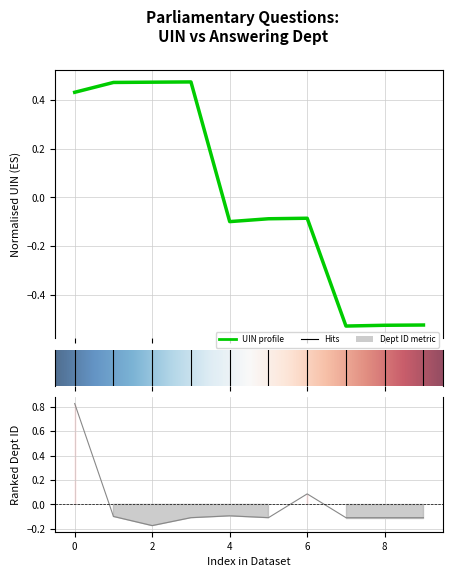

How many interior local valleys does the uin series have?

2